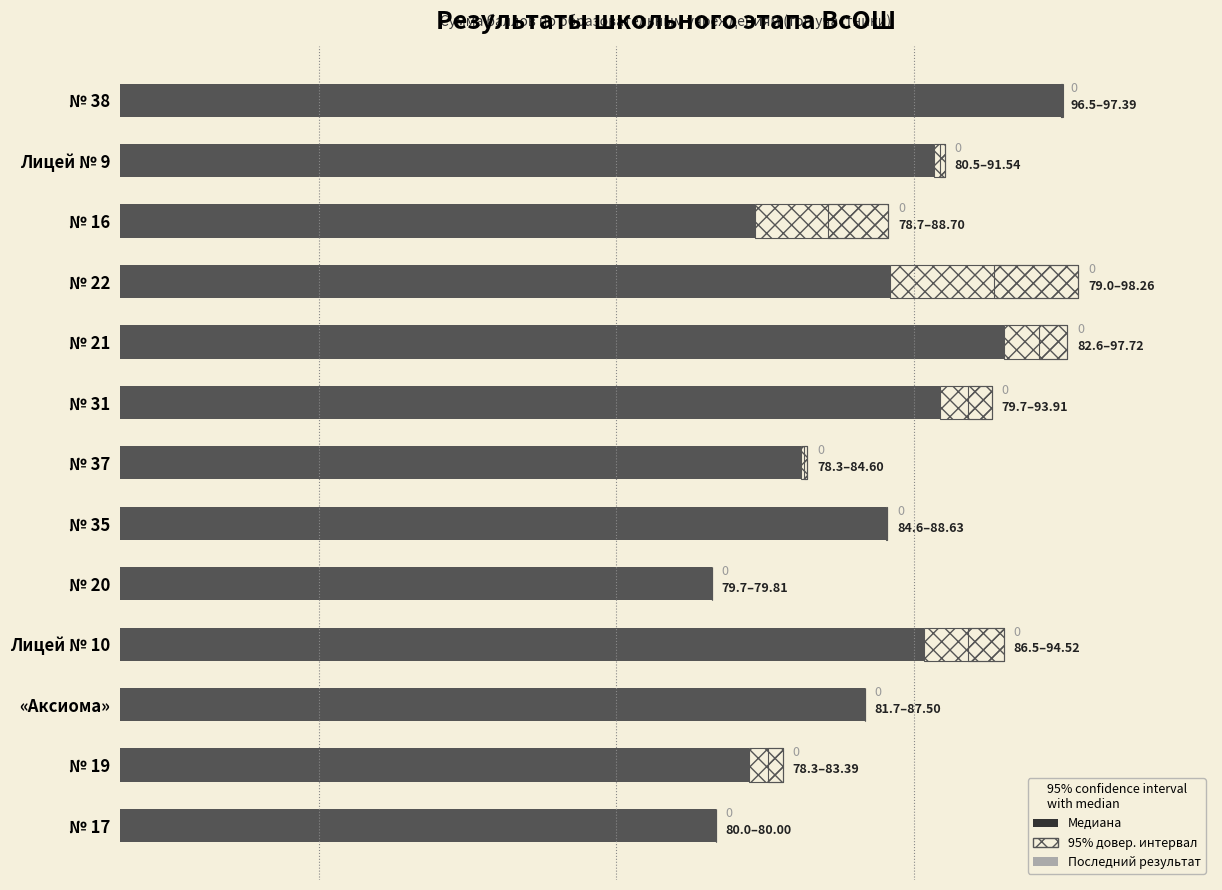

Does the chart contain stacked bars?

No